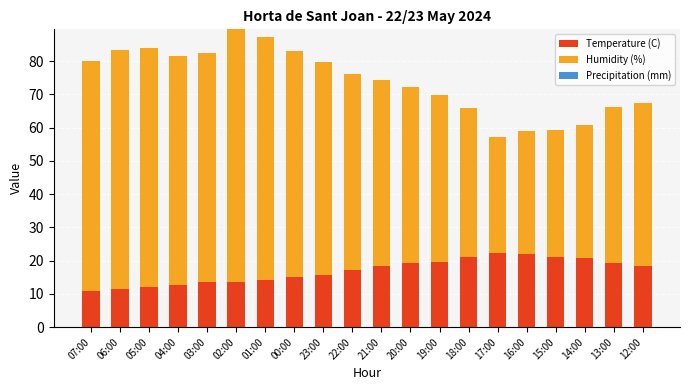

What is the difference between the maximum and second lowest values in the Temperature (C) series?

10.7